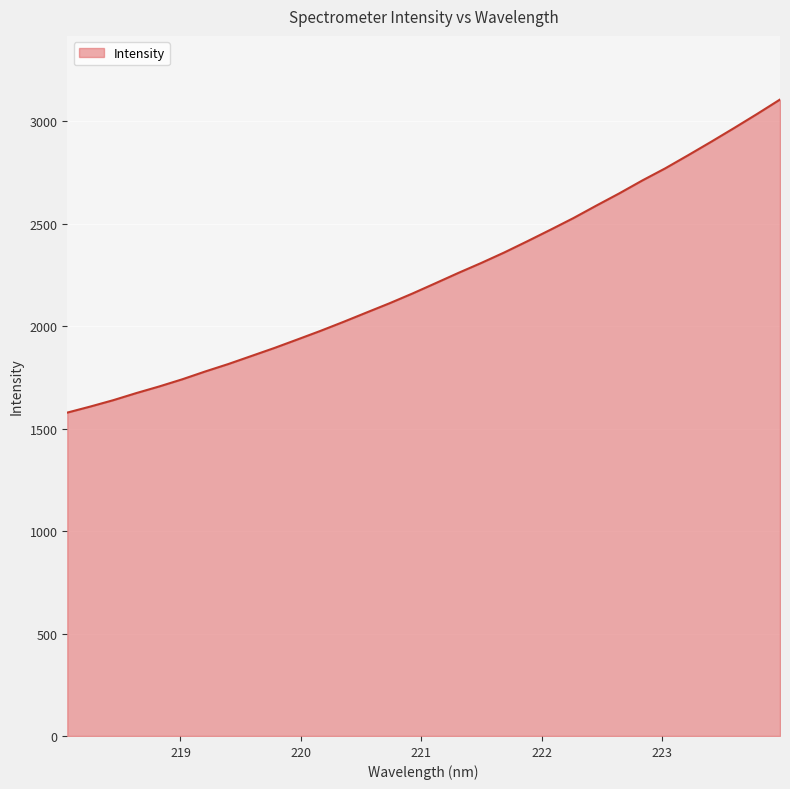

What is the smallest value displayed?

1578.5